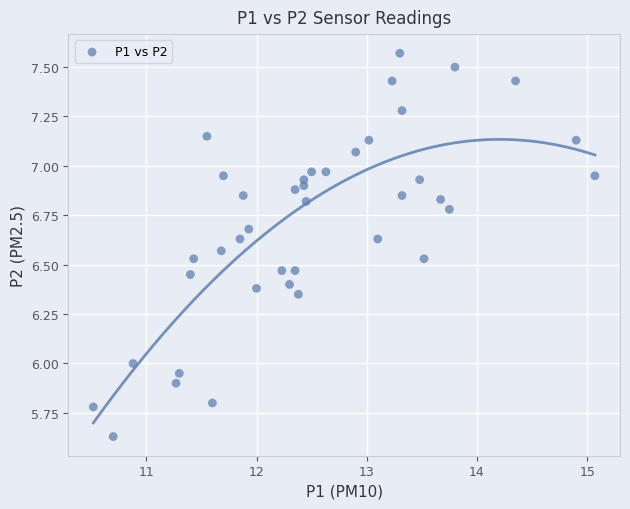

What is the range of Y values (max minus min)?

1.9